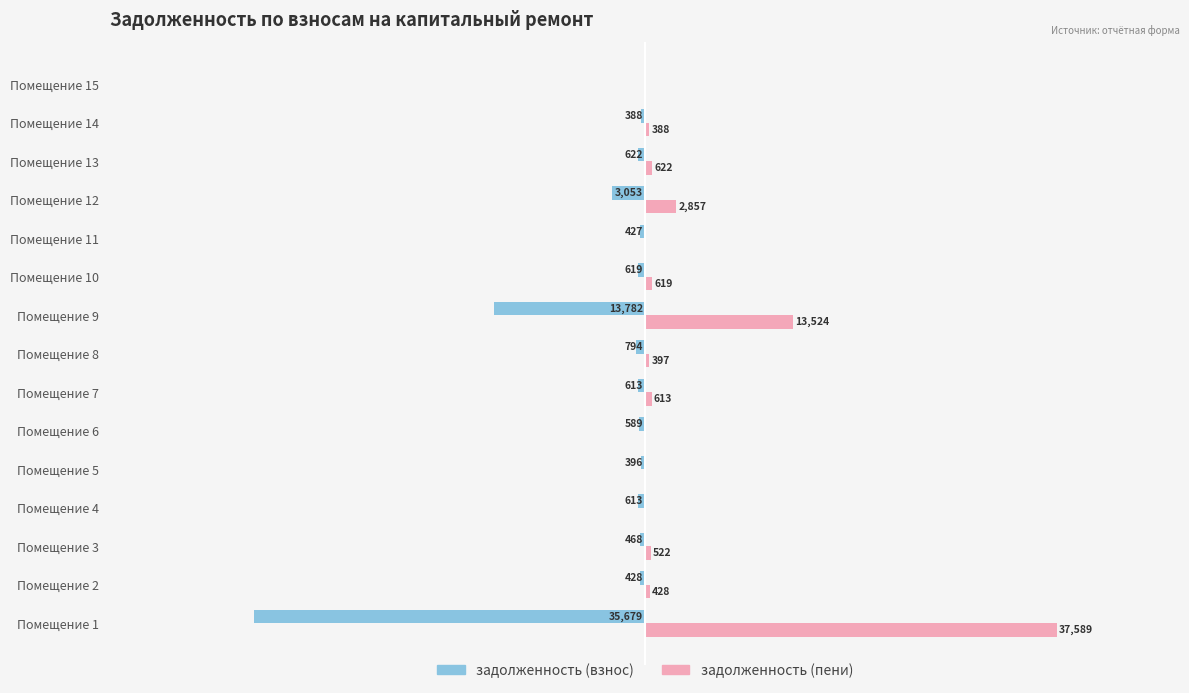

Where is задолженность (пени) nearest to the value 18794?

Помещение 9